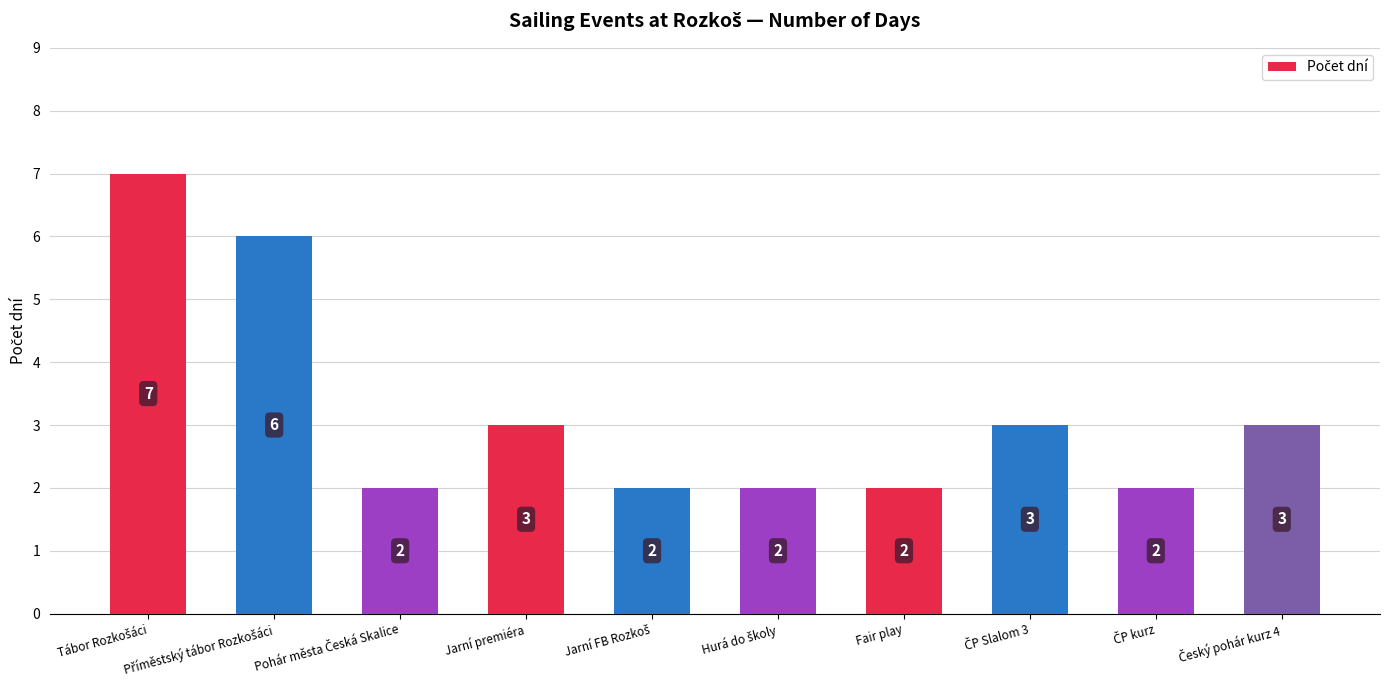

What is the greatest value displayed?

7